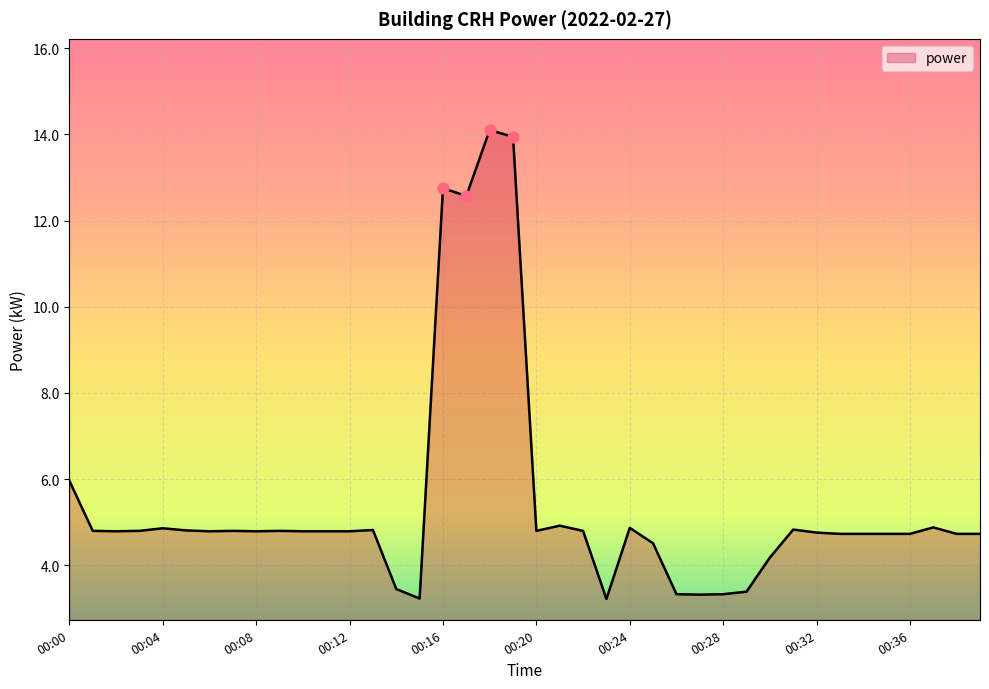

What is the maximum value shown in the chart?

14.1